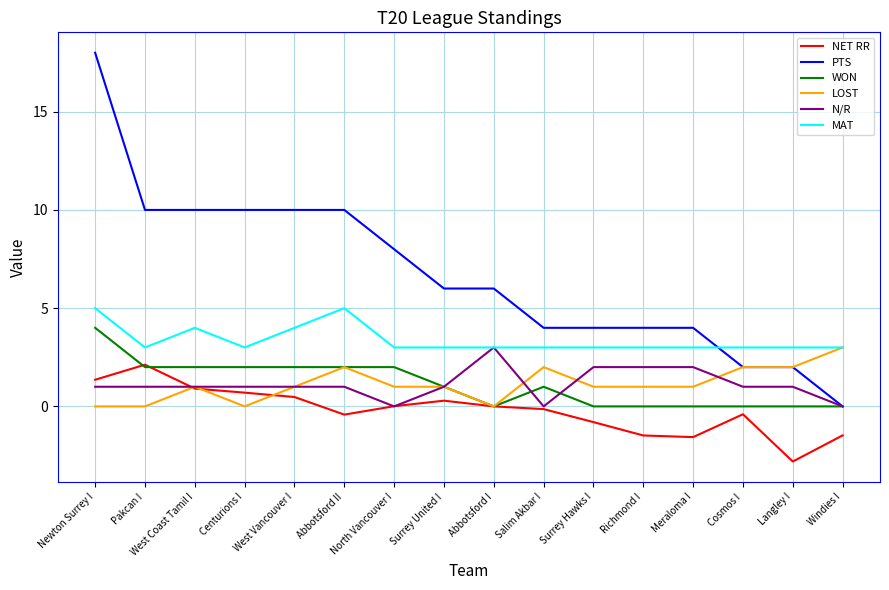

What position from the left is West Coast Tamil I?

3